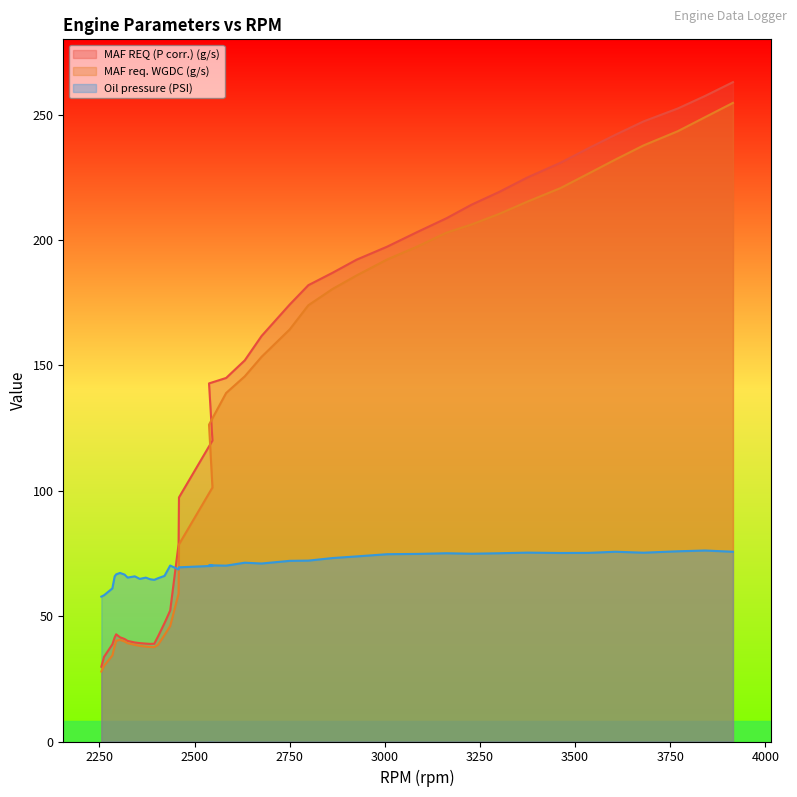

Reading left to right, list all the values displayed in this chart.

MAF REQ (P corr.) (g/s): 29.8	33.7	38.8	41.5	42.8	41.6	40.9	40.1	39.5	39.2	39.0	38.9	39.0	41.9	47.2	52.3	78.7	97.3	120.0	142.8	145.0	152.0	161.7	174.2	182.0	186.9	192.2	197.3	203.2	208.7	214.1	219.1	224.9	230.8	236.6	241.9	247.3	252.4	257.4	262.9
MAF req. WGDC (g/s): 27.9	30.2	34.3	38.0	40.2	40.5	39.9	39.2	38.5	38.1	37.8	37.7	37.6	38.6	42.4	46.1	59.0	78.6	101.3	126.3	139.0	145.6	153.4	164.3	174.0	180.5	185.9	192.2	197.4	202.9	206.2	210.3	215.3	220.7	226.4	232.1	237.7	243.4	249.0	254.7
Oil pressure (PSI): 57.8	58.3	61.1	65.8	66.7	67.2	66.6	65.4	65.9	64.8	65.3	64.7	64.5	65.1	66.0	70.2	68.6	69.5	70.0	70.3	70.1	71.3	71.0	72.0	72.1	73.2	73.8	74.7	74.8	75.1	74.9	75.1	75.3	75.2	75.2	75.7	75.3	75.8	76.2	75.7